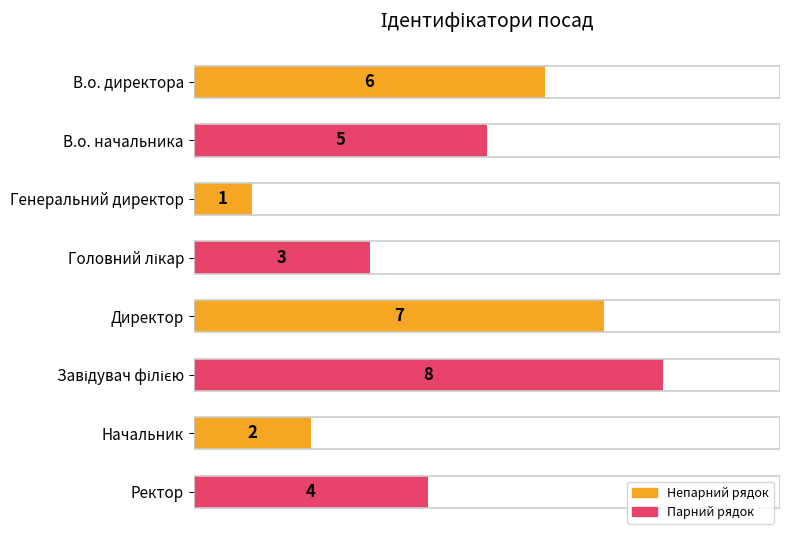

What is the greatest value displayed?

8